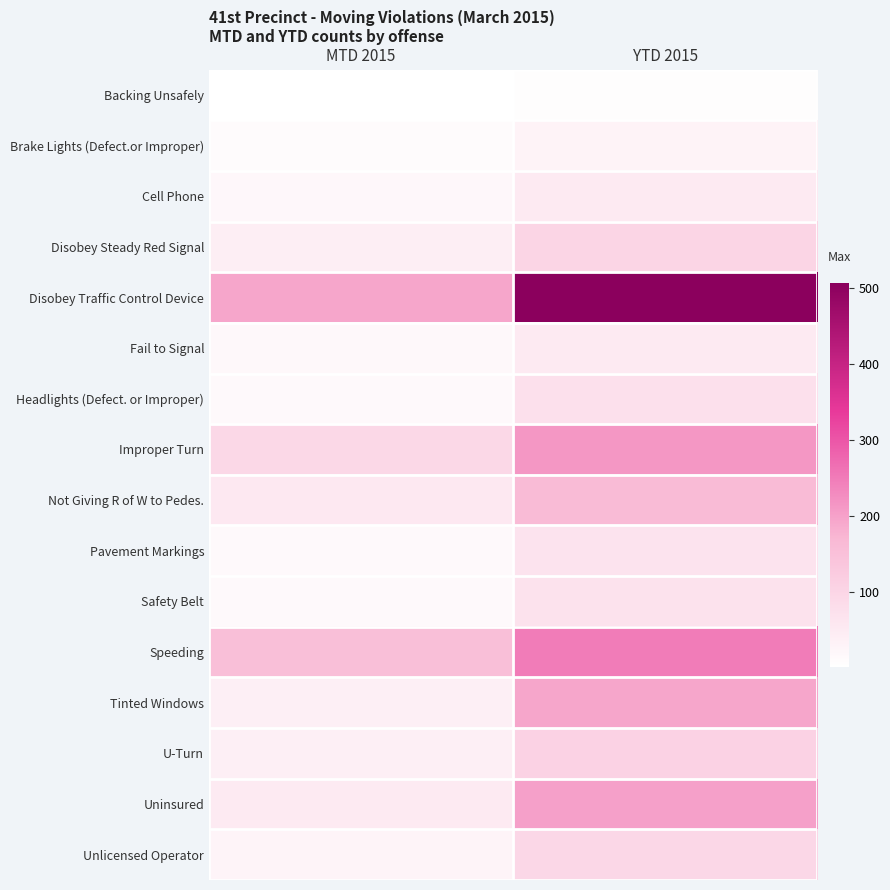

Rank the series at MTD 2015 from highest to lowest value.

Disobey Traffic Control Device, Speeding, Improper Turn, Not Giving R of W to Pedes., Uninsured, Disobey Steady Red Signal, Tinted Windows, U-Turn, Unlicensed Operator, Cell Phone, Fail to Signal, Pavement Markings, Safety Belt, Headlights (Defect. or Improper), Brake Lights (Defect.or Improper), Backing Unsafely